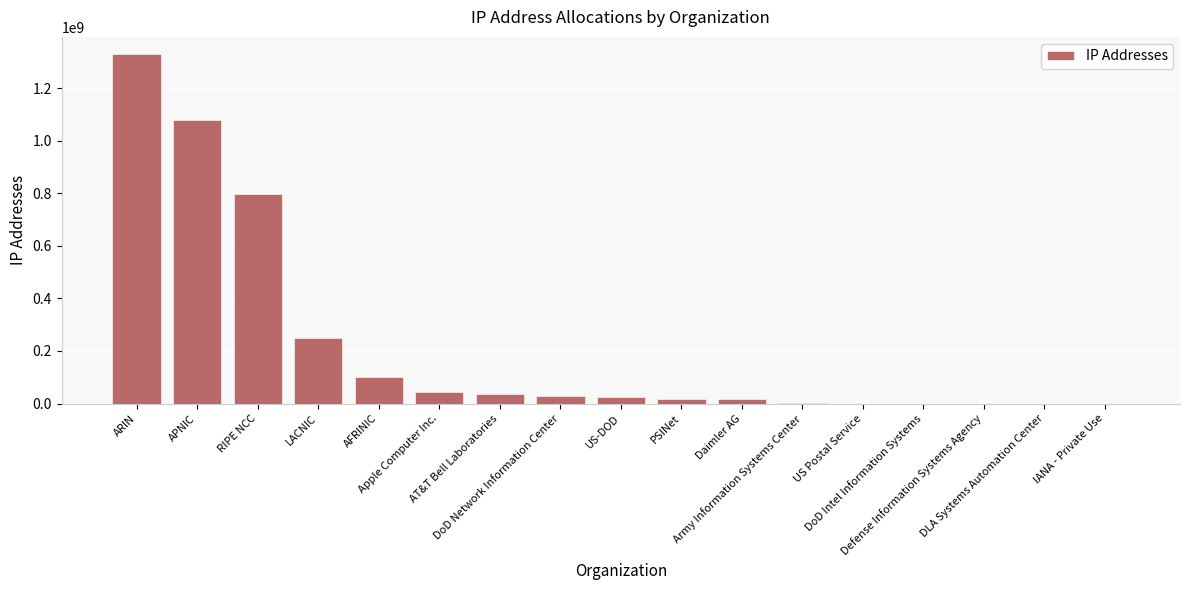

The value at LACNIC is 335537878. True or false?

False